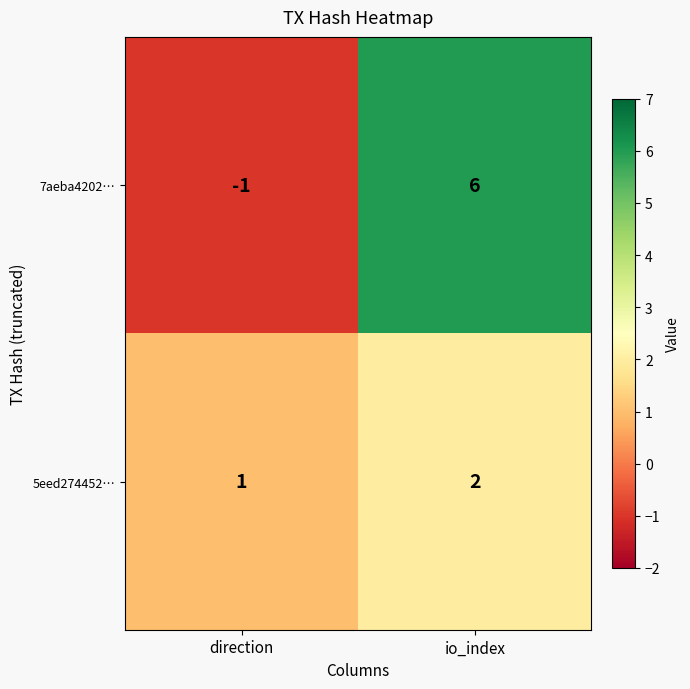

What is the greatest value displayed?

6